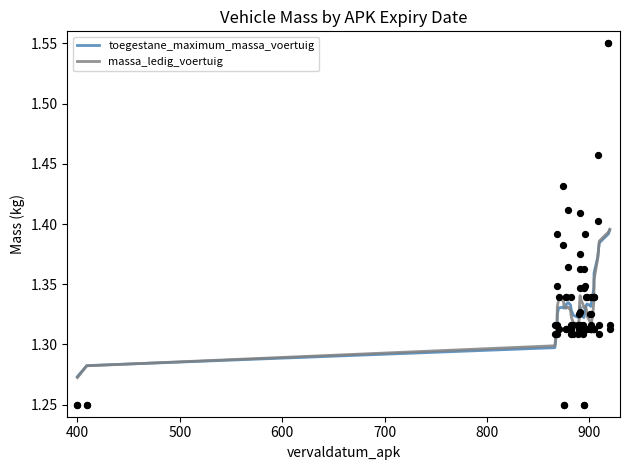

Is the value of massa_ledig_voertuig at 24 greater than the value of toegestane_maximum_massa_voertuig at 34?

No